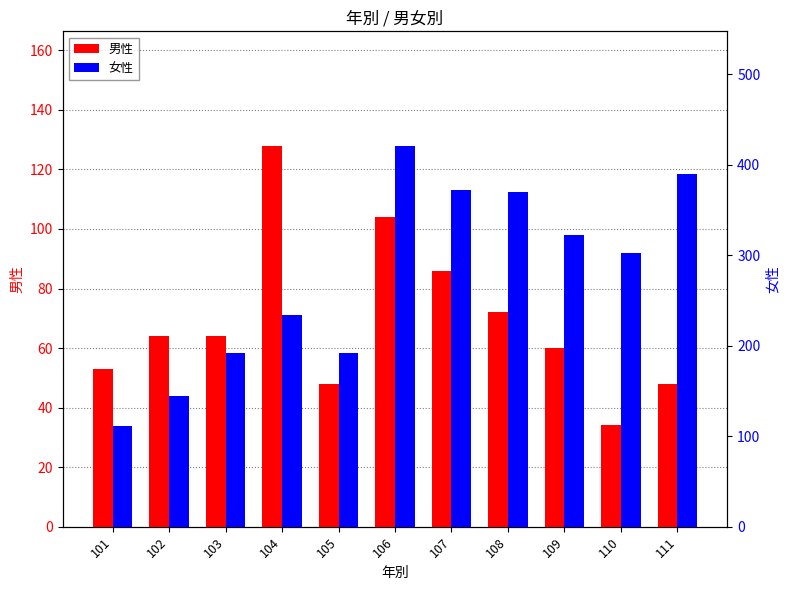

Which category has the highest value across all series?

106